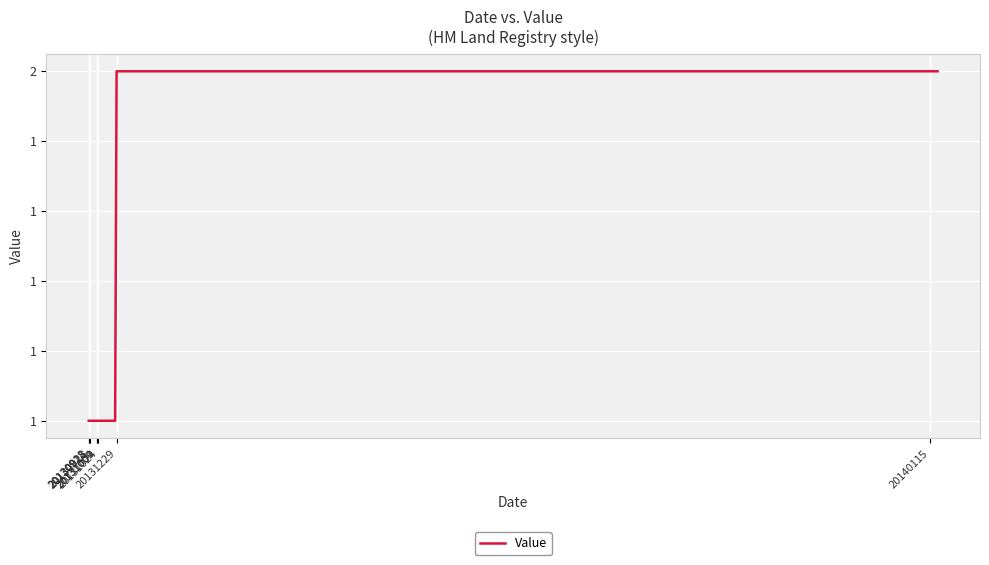

Where is the data nearest to the value 1?

20130918